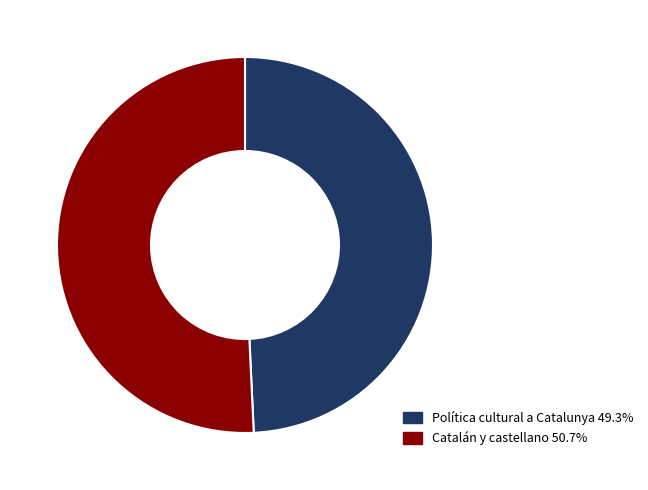

Is there a majority slice in this chart?

Yes